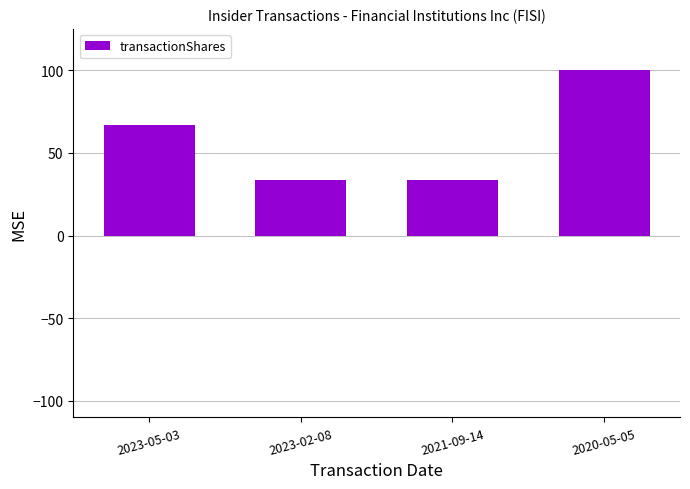

What is the label of the 4th bar from the left?

2020-05-05